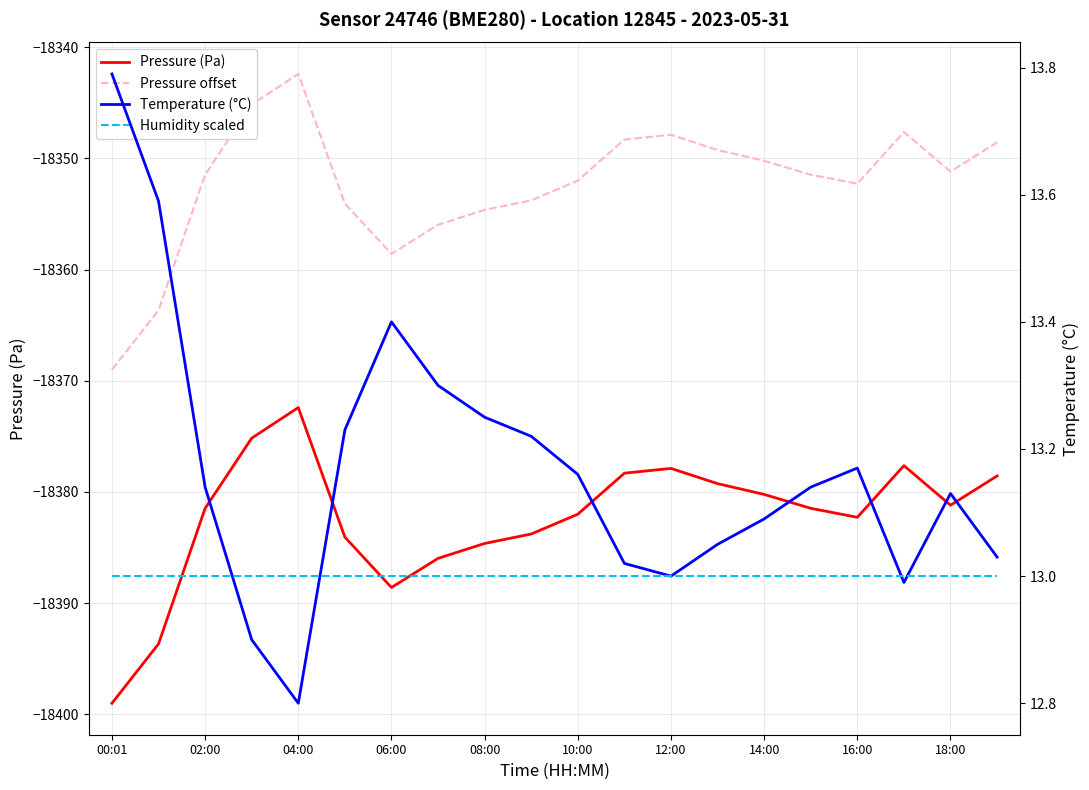

Reading left to right, what are all the values shown in this chart?

Pressure (Pa): -18399.0	-18393.7	-18381.5	-18375.2	-18372.4	-18384.1	-18388.6	-18386.0	-18384.6	-18383.8	-18382.0	-18378.3	-18377.9	-18379.2	-18380.2	-18381.5	-18382.3	-18377.6	-18381.2	-18378.6
Pressure offset: -18369.0	-18363.7	-18351.5	-18345.2	-18342.4	-18354.1	-18358.6	-18356.0	-18354.6	-18353.8	-18352.0	-18348.3	-18347.9	-18349.2	-18350.2	-18351.5	-18352.3	-18347.6	-18351.2	-18348.6
Temperature (°C): 13.8	13.6	13.1	12.9	12.8	13.2	13.4	13.3	13.2	13.2	13.2	13.0	13.0	13.1	13.1	13.1	13.2	13.0	13.1	13.0
Humidity scaled: 13.0	13.0	13.0	13.0	13.0	13.0	13.0	13.0	13.0	13.0	13.0	13.0	13.0	13.0	13.0	13.0	13.0	13.0	13.0	13.0